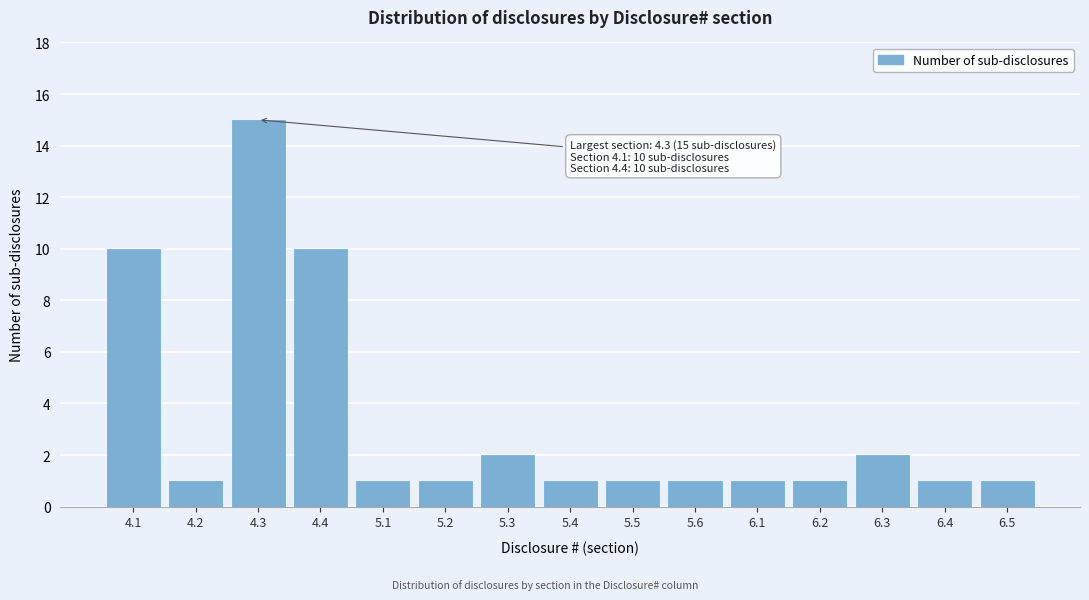

Reading left to right, what are all the values shown in this chart?

10	1	15	10	1	1	2	1	1	1	1	1	2	1	1